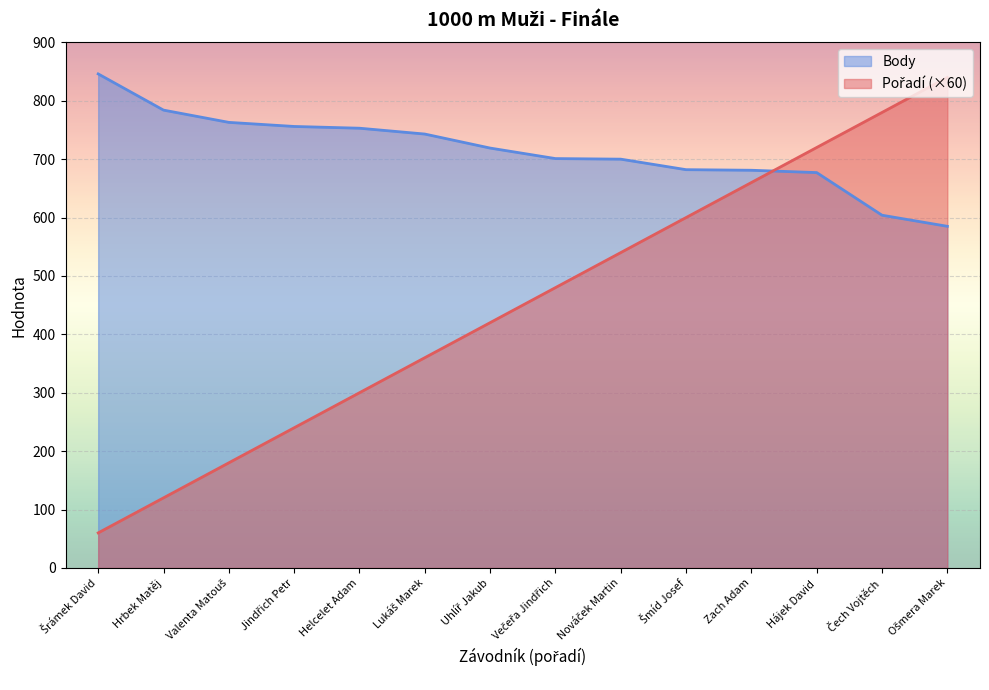

What are all the series names shown in the legend?

Pořadí, Body